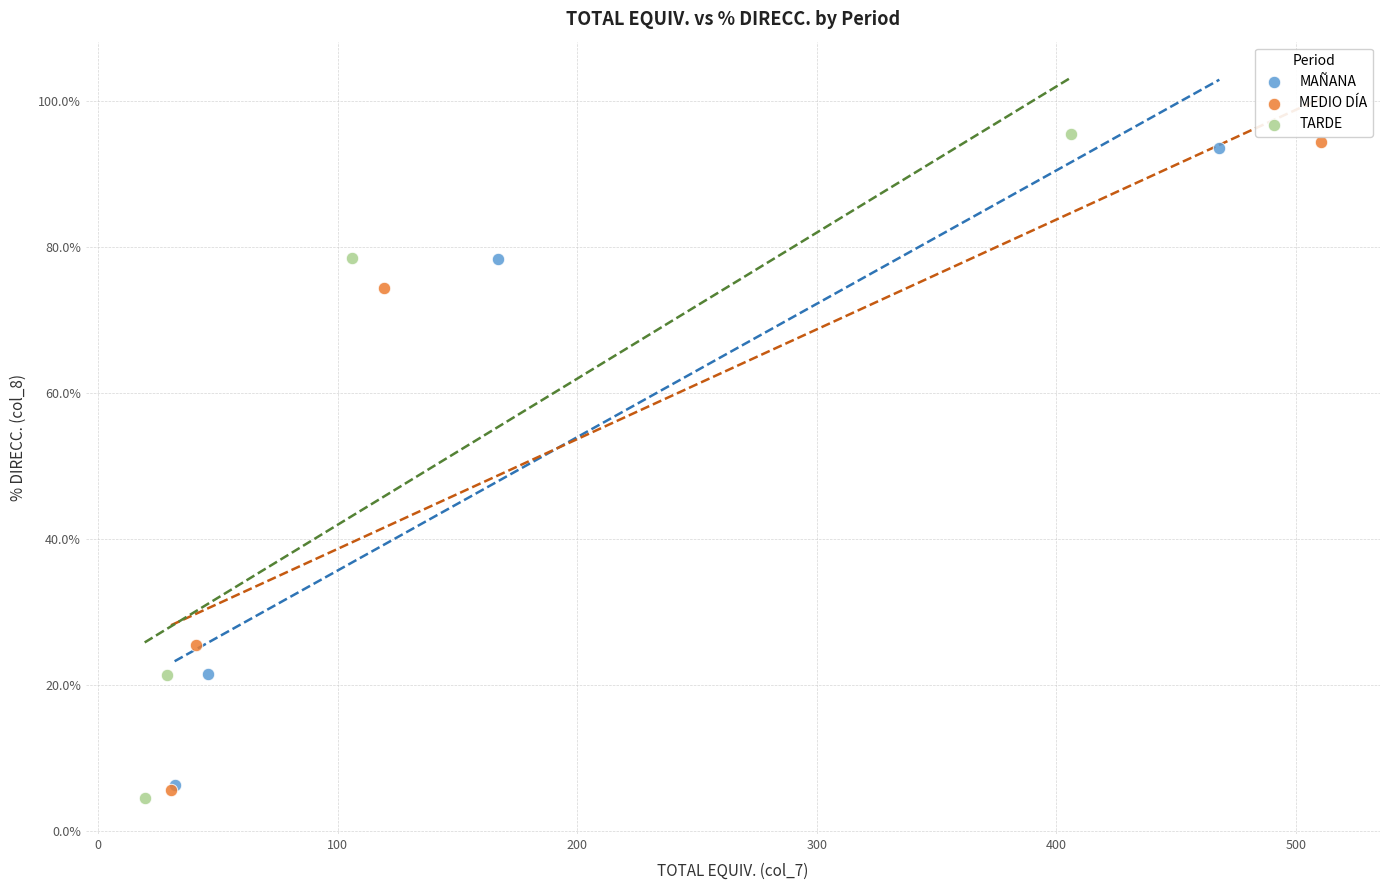

Which series reaches the minimum Y coordinate?

TARDE